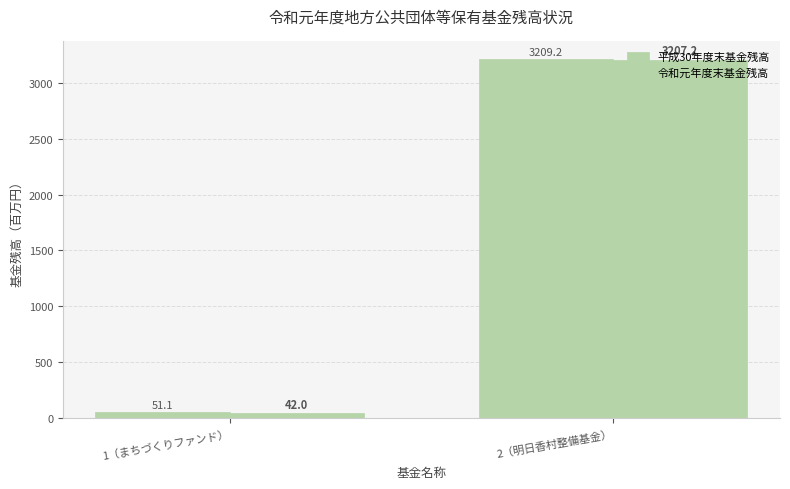

At 2（明日香村整備基金）, list the series in order from largest to smallest.

平成30年度末基金残高, 令和元年度末基金残高